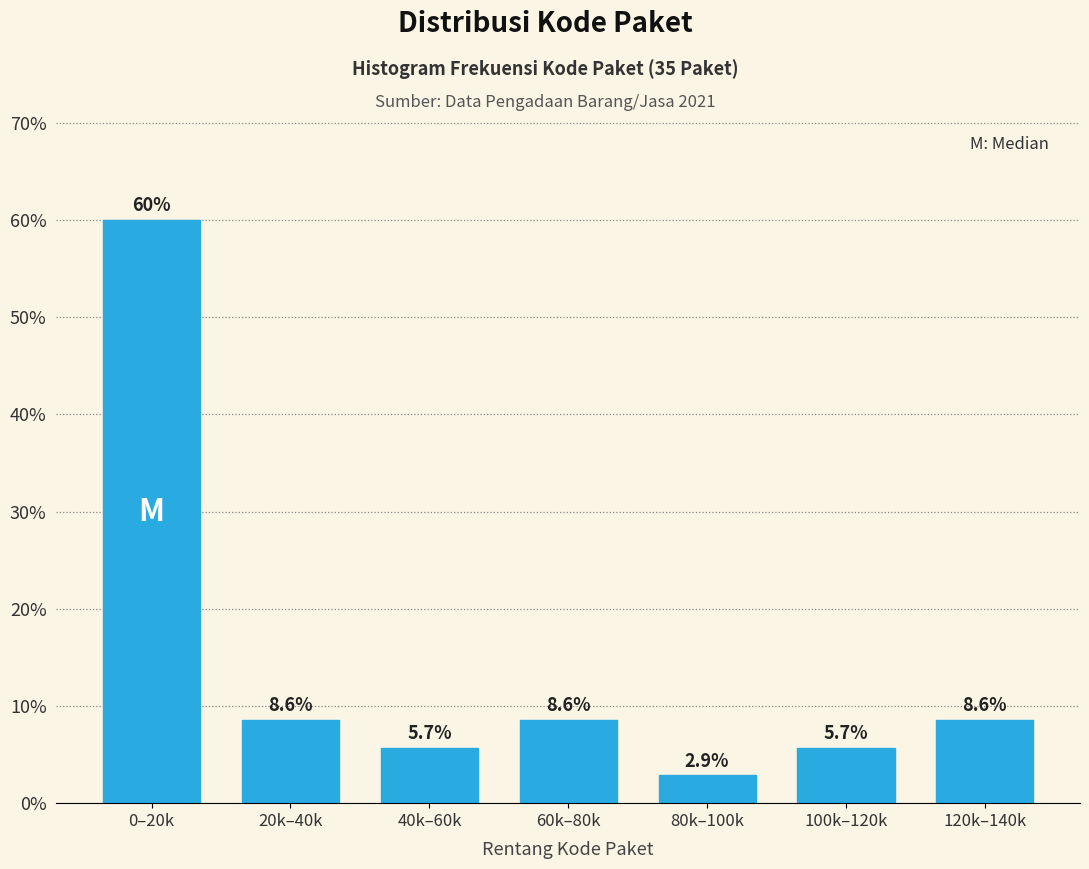

Reading right to left, what are all the values shown in this chart?

8.6	5.7	2.9	8.6	5.7	8.6	60.0